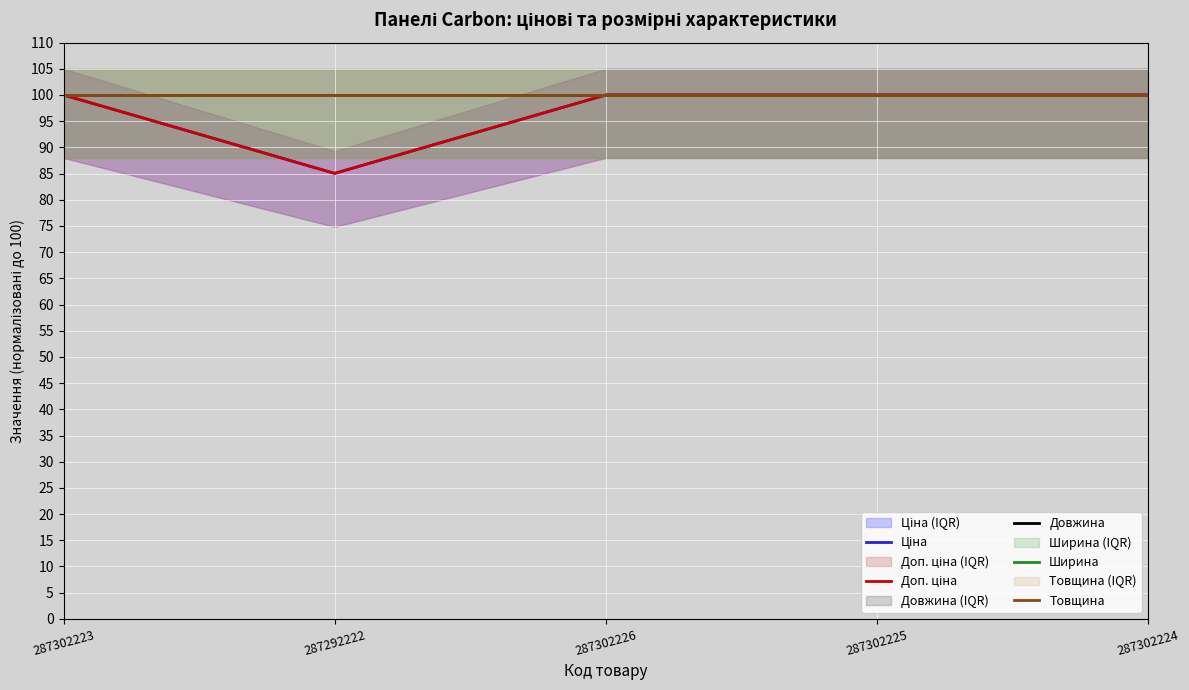

What is the label of the 4th point from the right?

287292222